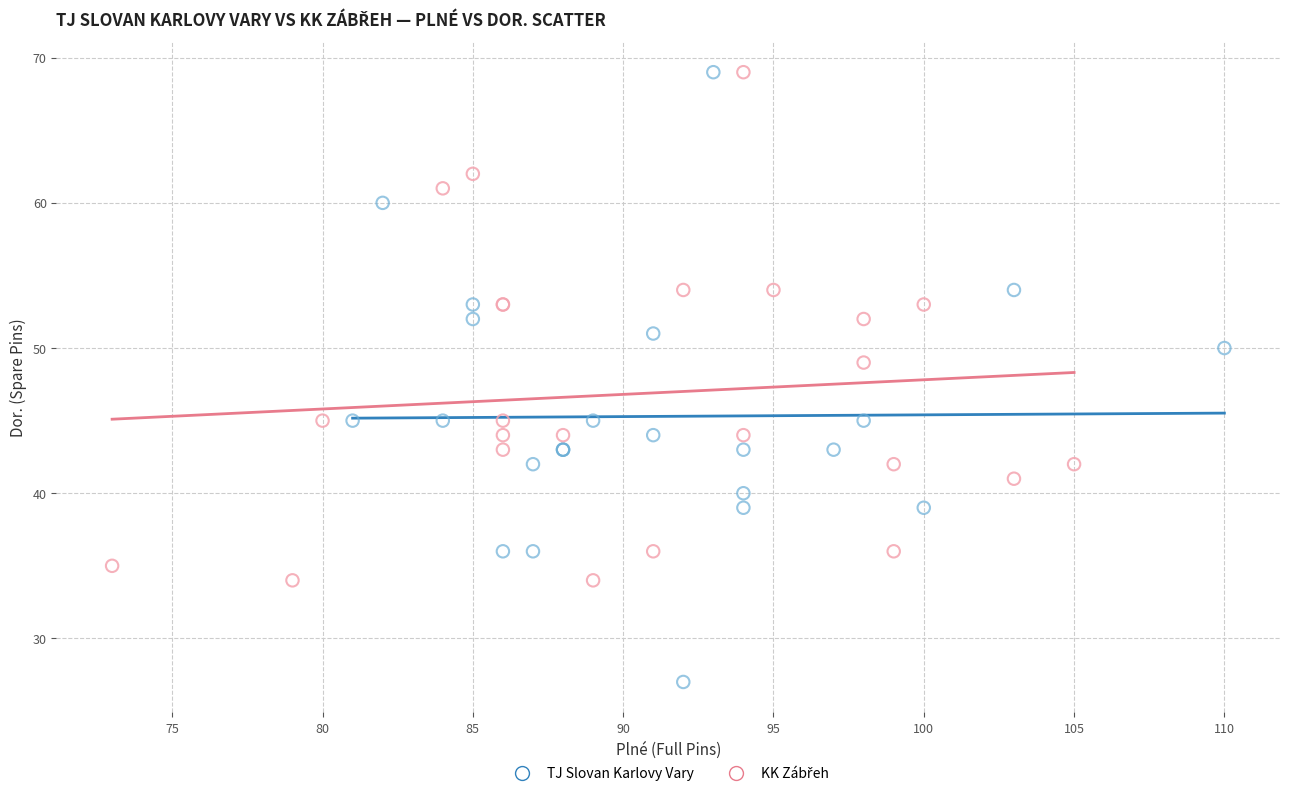

Which series reaches the minimum Y coordinate?

TJ Slovan Karlovy Vary